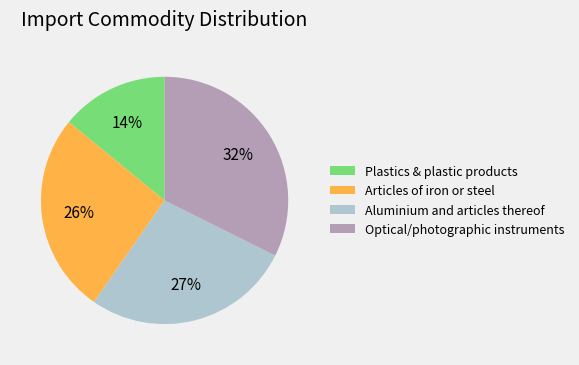

What percentage is the Articles of iron or steel slice, to the nearest percent?

26%